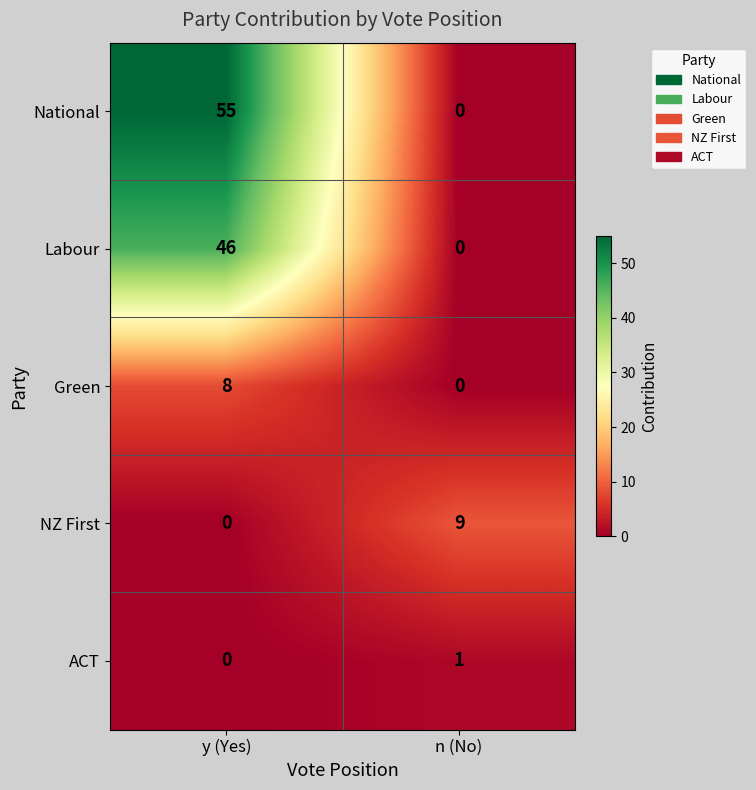

How many positive values does the NZ First series have?

1